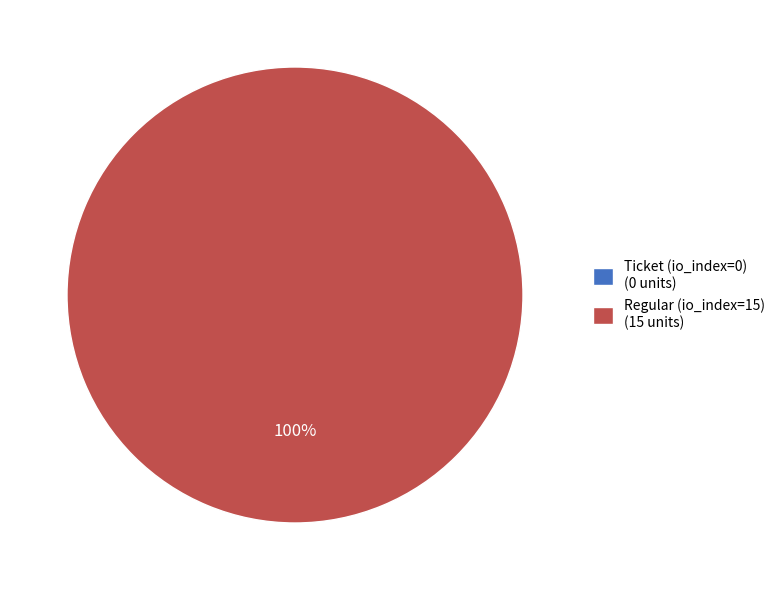

How many slices are in this pie chart?

2